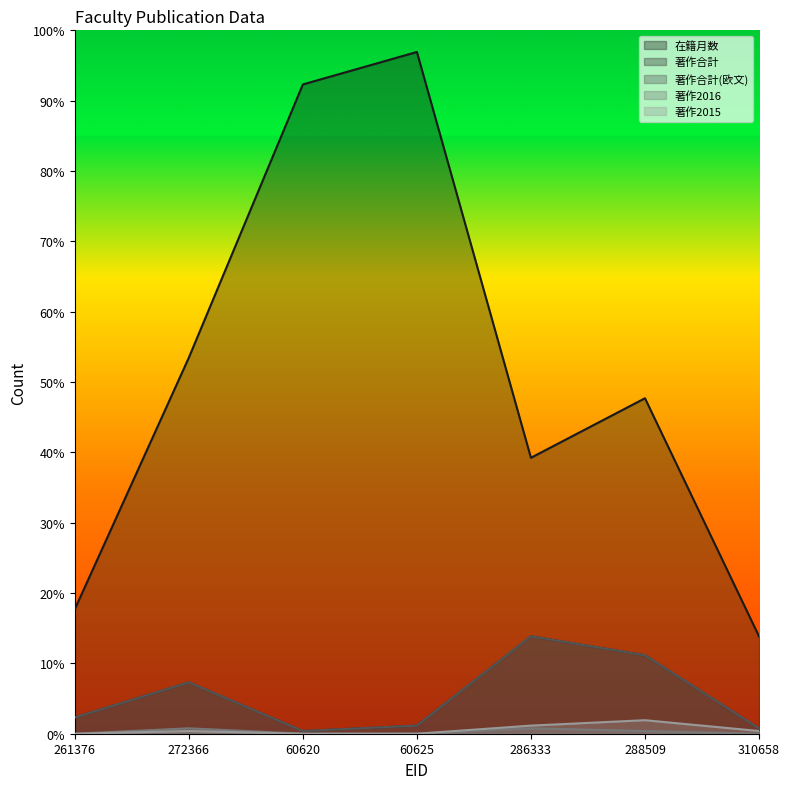

What is the maximum value shown in the chart?

252